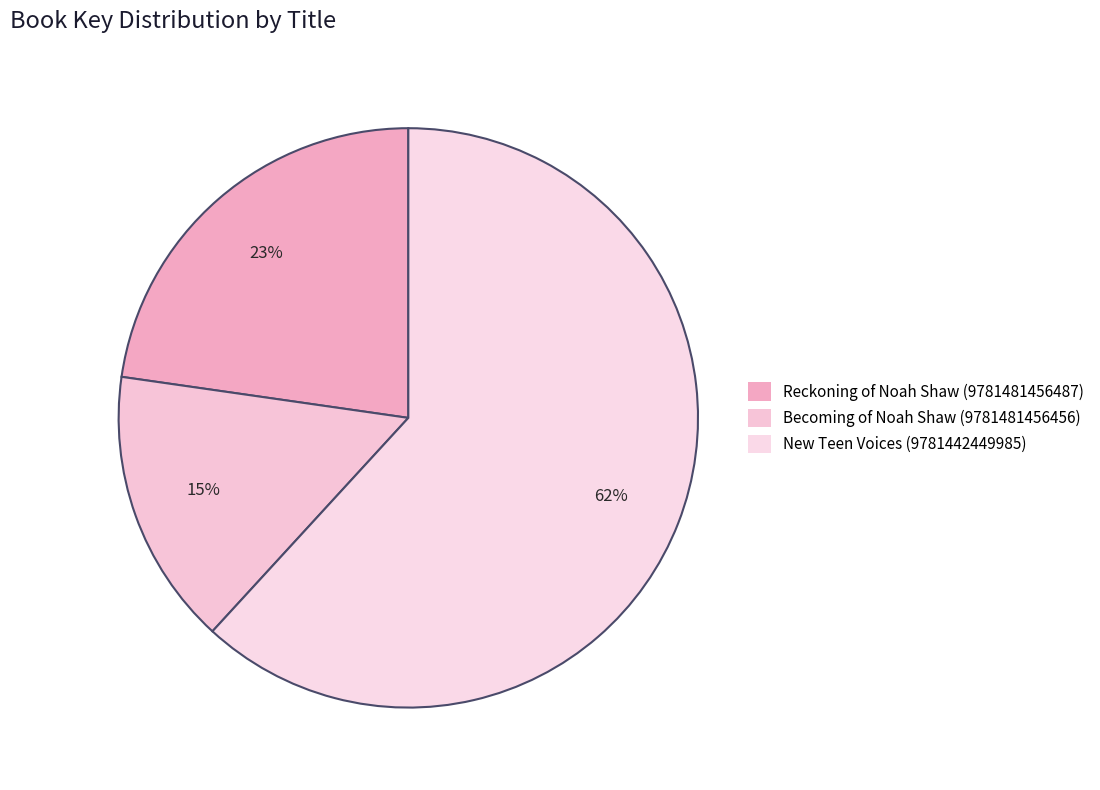

Rank the categories by value from highest to lowest.

New Teen Voices (9781442449985), Reckoning of Noah Shaw (9781481456487), Becoming of Noah Shaw (9781481456456)